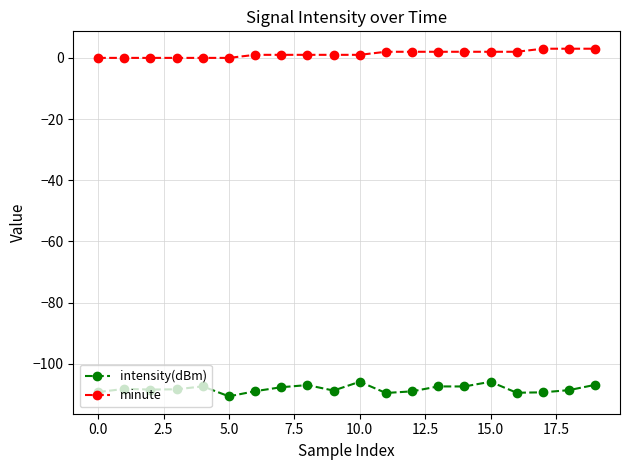

True or false: minute and intensity(dBm) intersect in this chart.

False